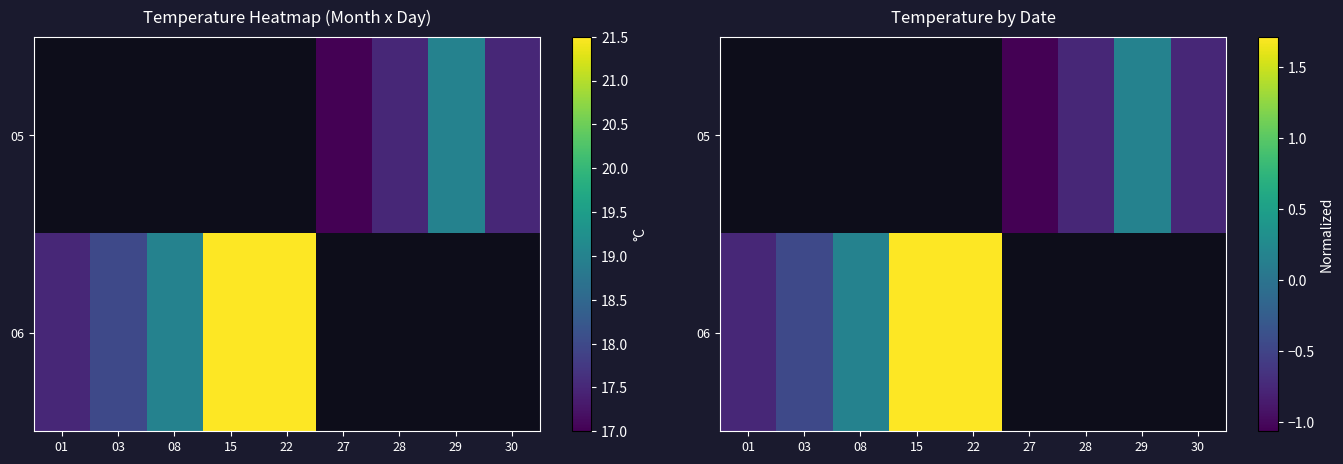

How many values in 06 are above zero?

3